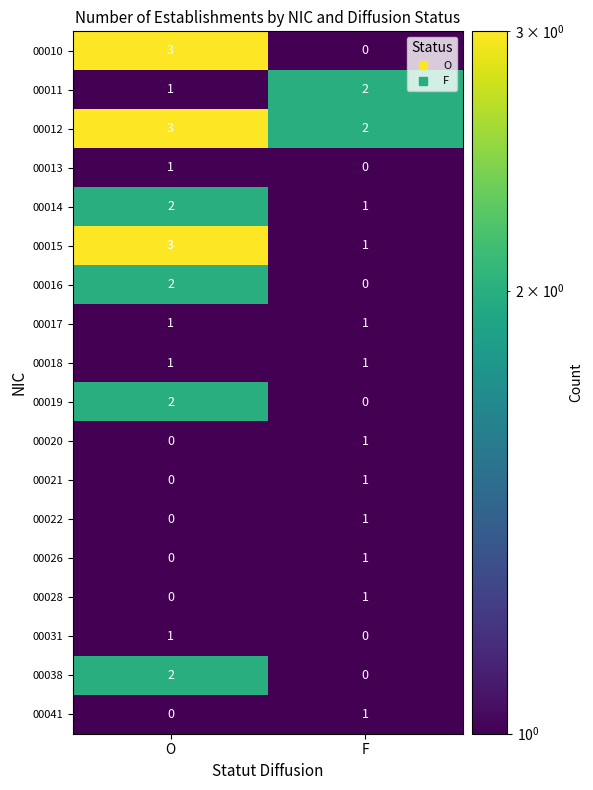

Is the value of 00010 at F greater than the value of 00015 at F?

No